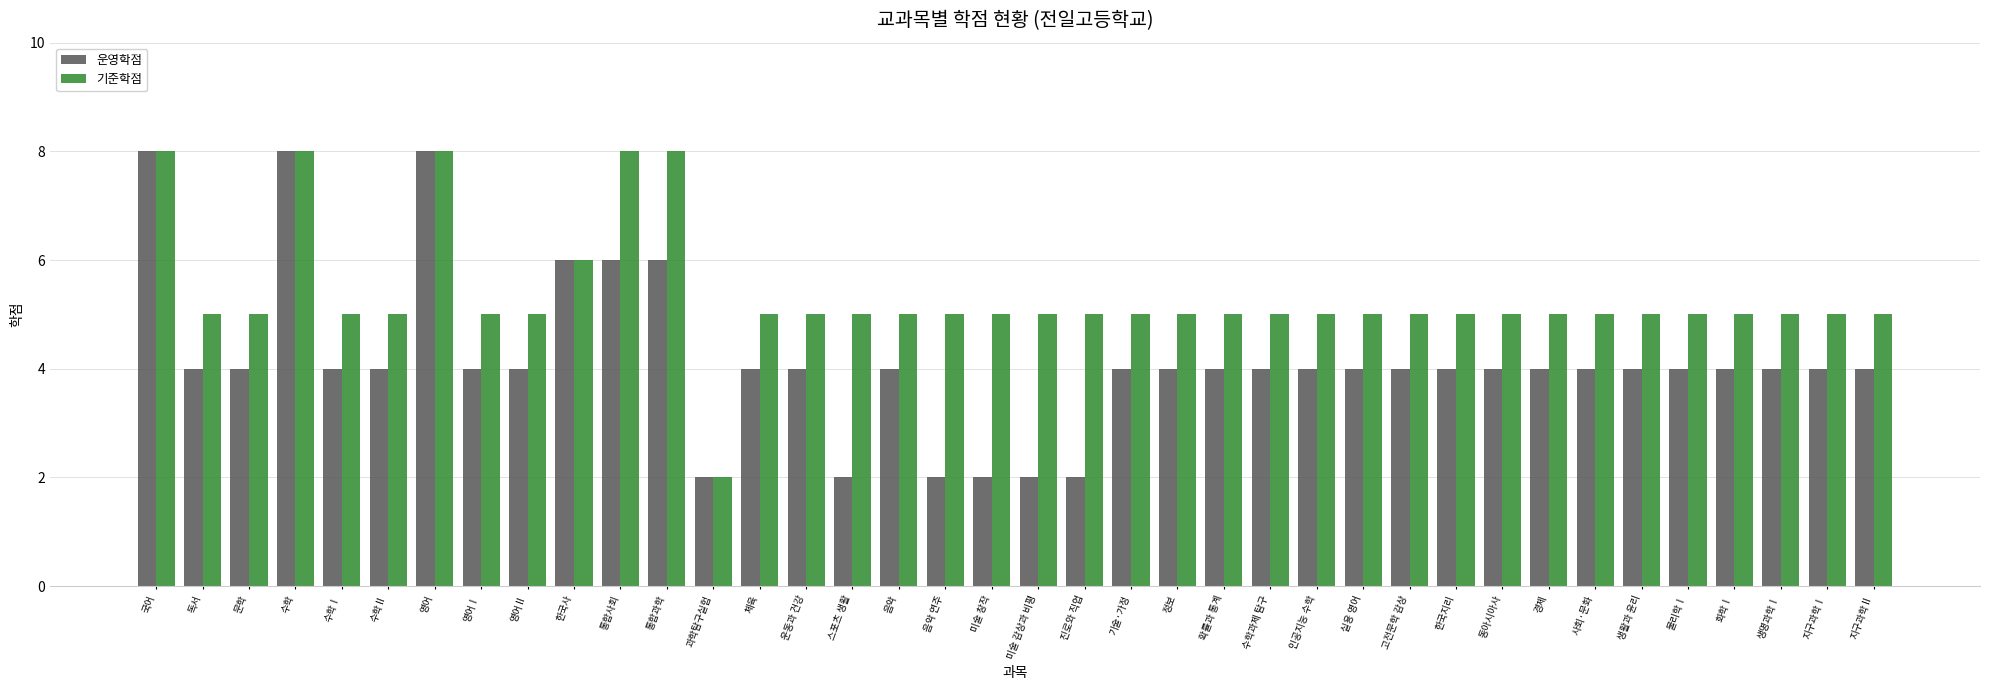

What position from the right is 생활과 윤리?

6